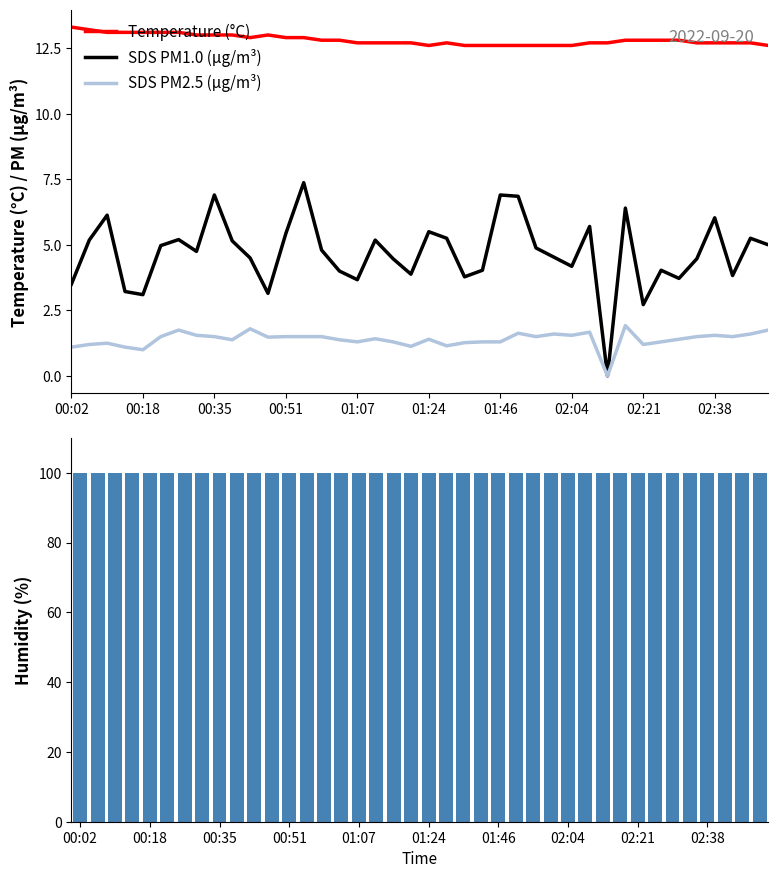

What is the highest value of the Temperature (°C) series?

13.3